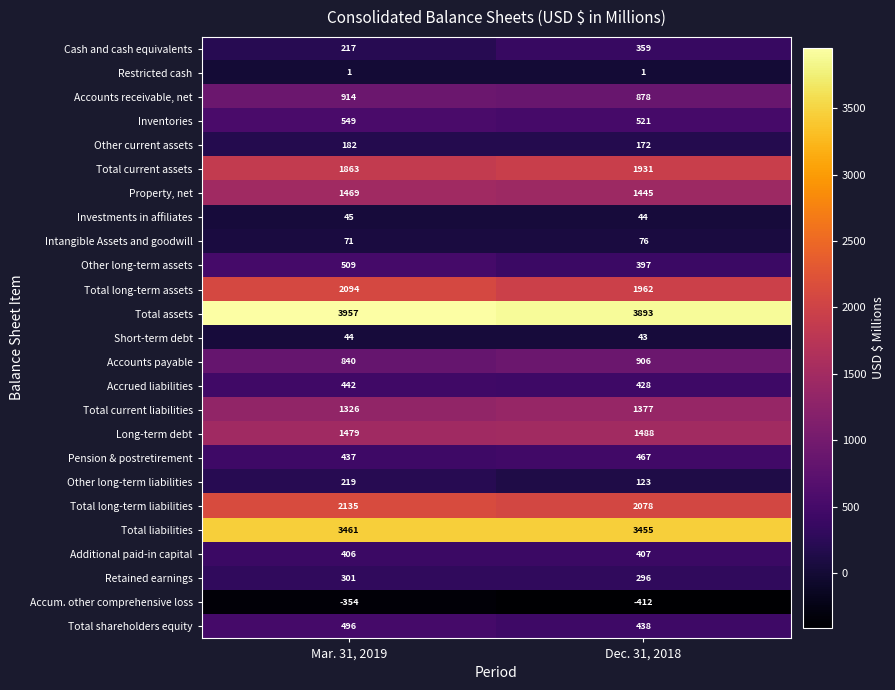

Is it true that Total liabilities equals 4829 at Mar. 31, 2019?

False